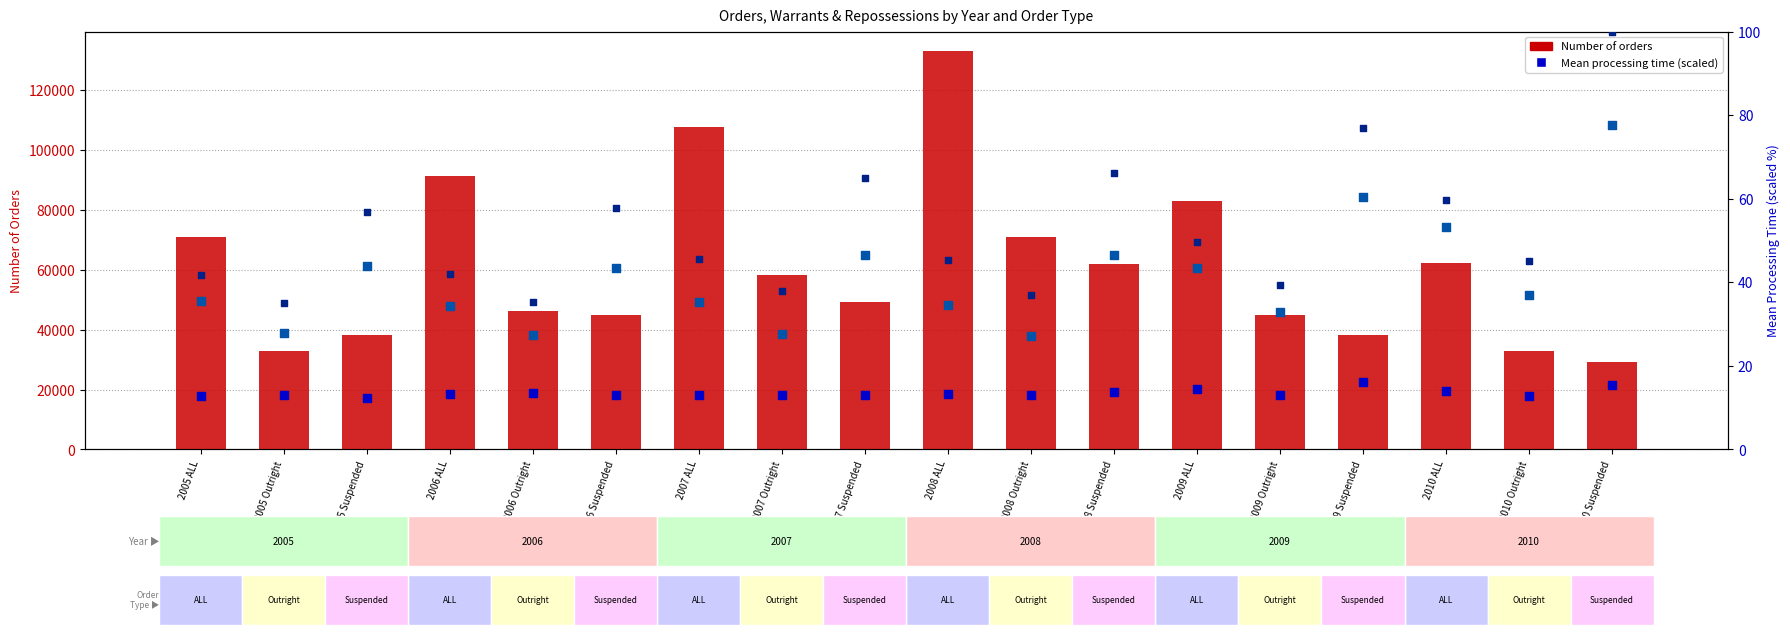

Which series has the largest total across all categories?

Number of orders